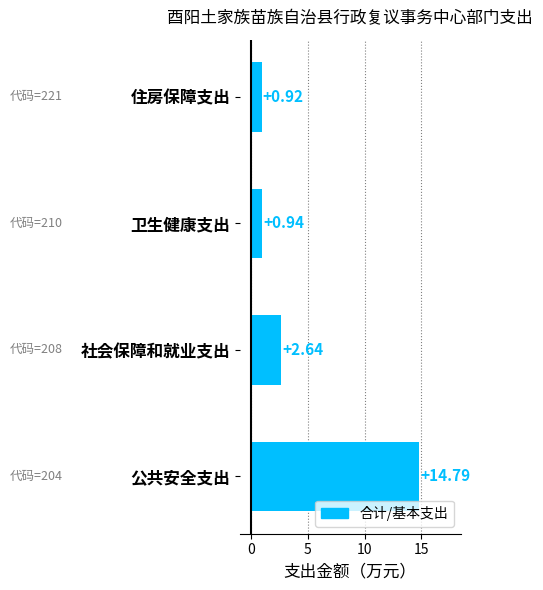

What is the difference between the second highest and minimum values?

1.7